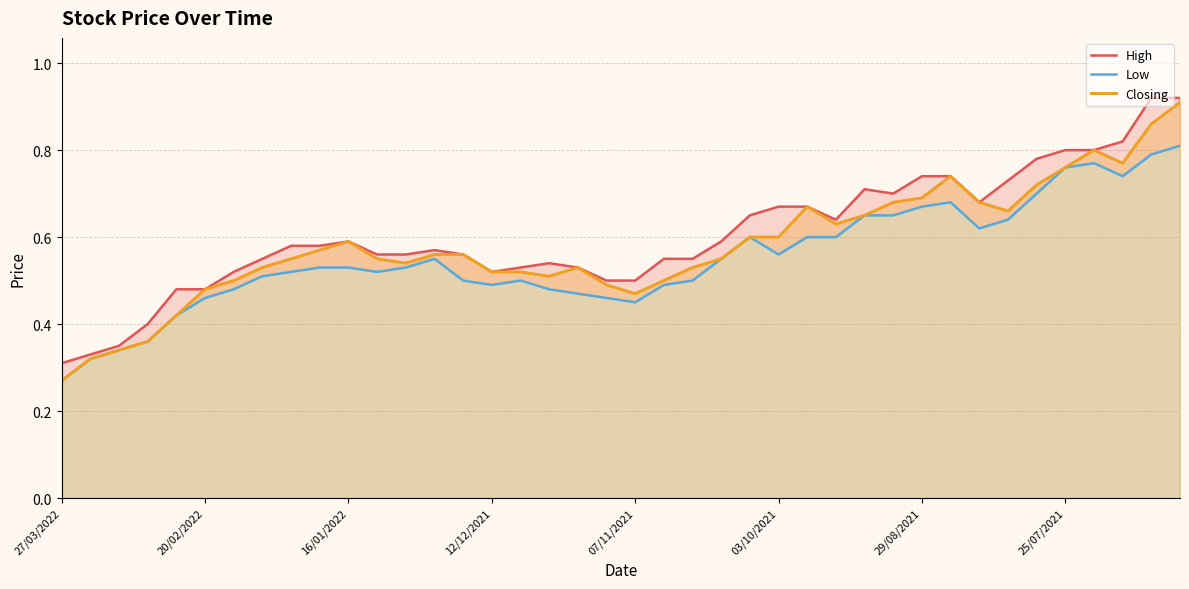

What is the difference between the second highest and second lowest values in the Low series?

0.5